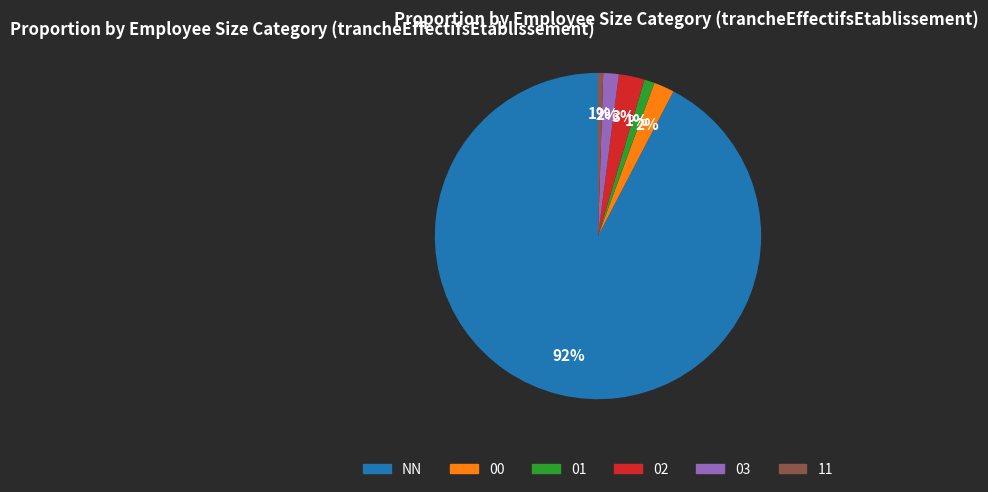

What is the largest slice in the pie chart?

NN